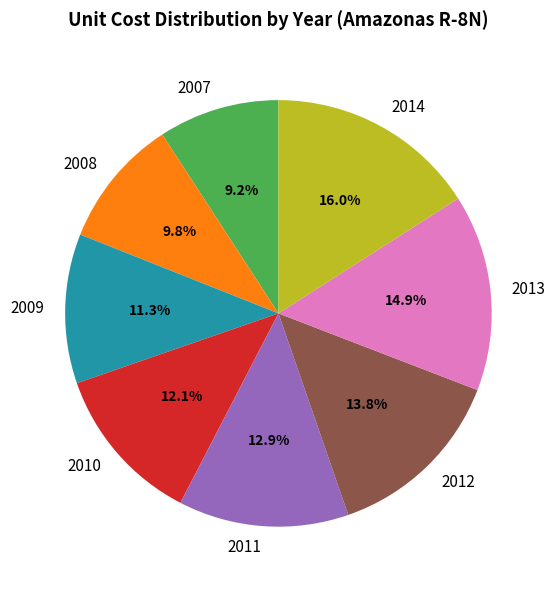

Which category has the smallest portion of the pie?

2007